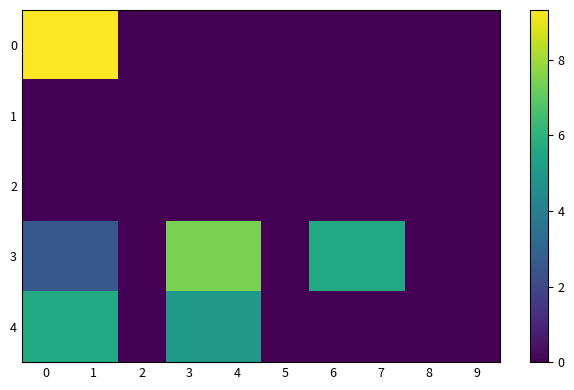

What is the spread (max minus min) of values at 6?

5.6